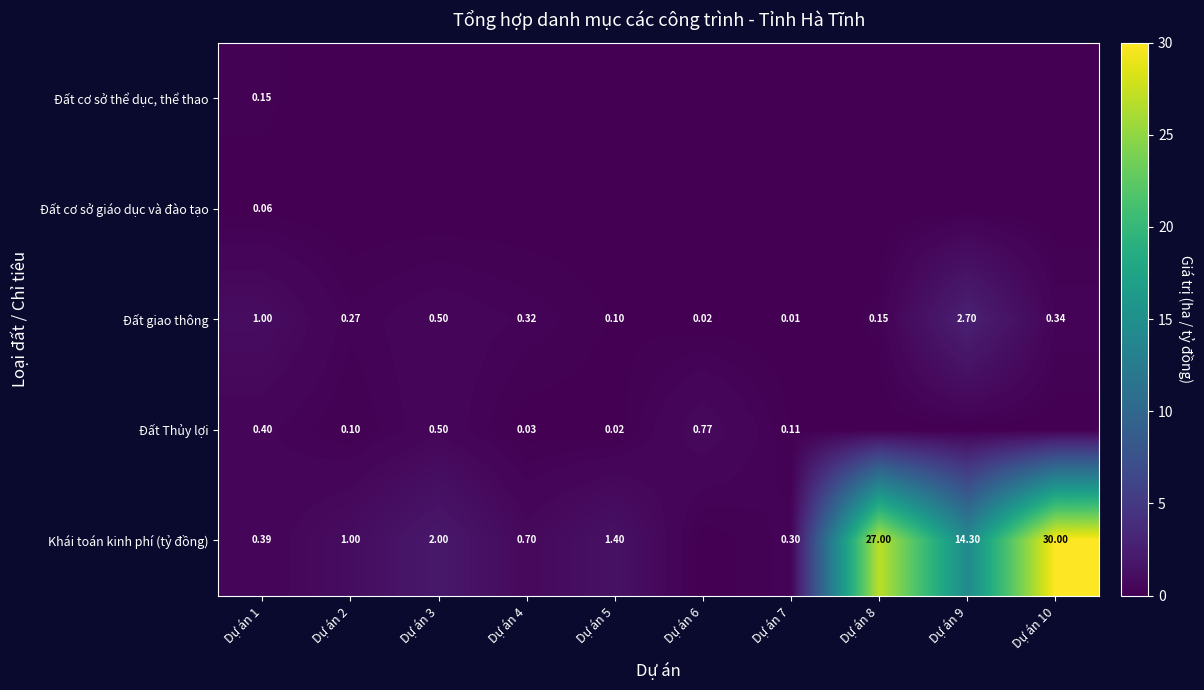

Is the value of Khái toán kinh phí (tỷ đồng) at Dự án 8 greater than the value of Đất Thủy lợi at Dự án 7?

Yes